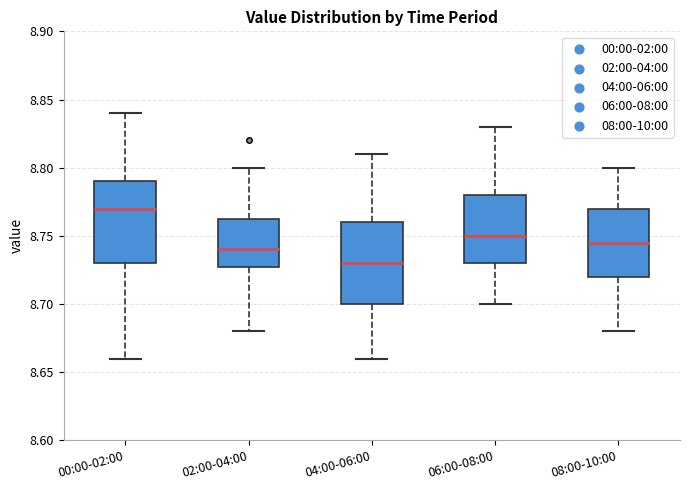

Reading left to right, transcribe this box plot: for each box, give where its median line is, the range the box spans, and where its two whiskers end, as read against the y-axis. The values are not printed on the chart, so give them approximately, as read against the axis.

00:00-02:00: median 8.770, box 8.730 to 8.790, whiskers 8.660 to 8.840
02:00-04:00: median 8.740, box 8.730 to 8.765, whiskers 8.680 to 8.800
04:00-06:00: median 8.730, box 8.700 to 8.760, whiskers 8.660 to 8.810
06:00-08:00: median 8.750, box 8.730 to 8.780, whiskers 8.700 to 8.830
08:00-10:00: median 8.745, box 8.720 to 8.770, whiskers 8.680 to 8.800